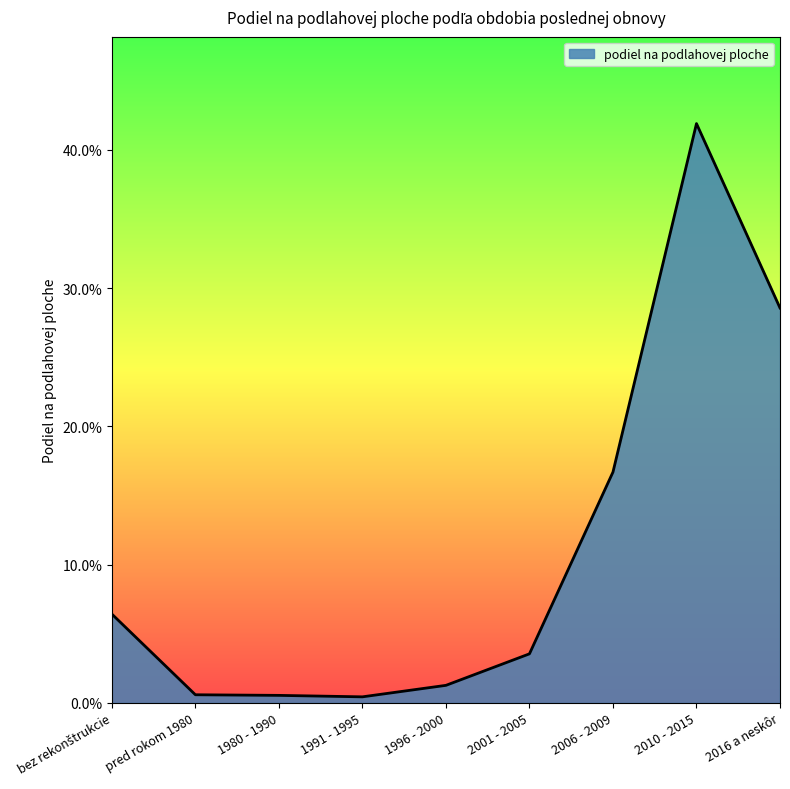

Reading left to right, what are all the values shown in this chart?

bez rekonštrukcie=0.1	pred rokom 1980=0.0	1980 - 1990=0.0	1991 - 1995=0.0	1996 - 2000=0.0	2001 - 2005=0.0	2006 - 2009=0.2	2010 - 2015=0.4	2016 a neskôr=0.3